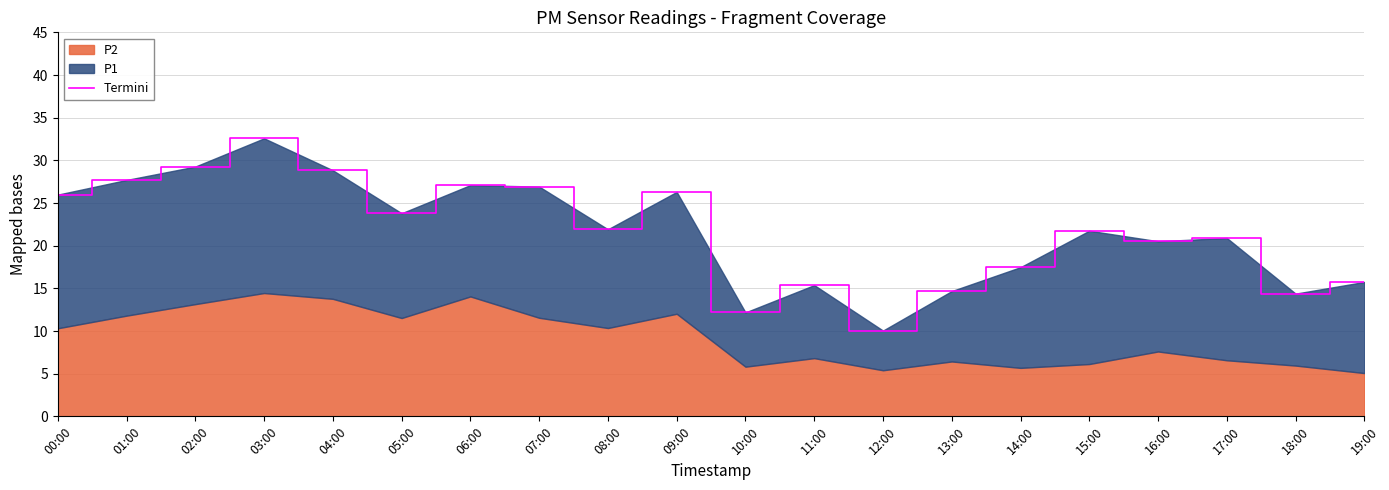

Between 02:00 and 07:00, which is larger?

02:00